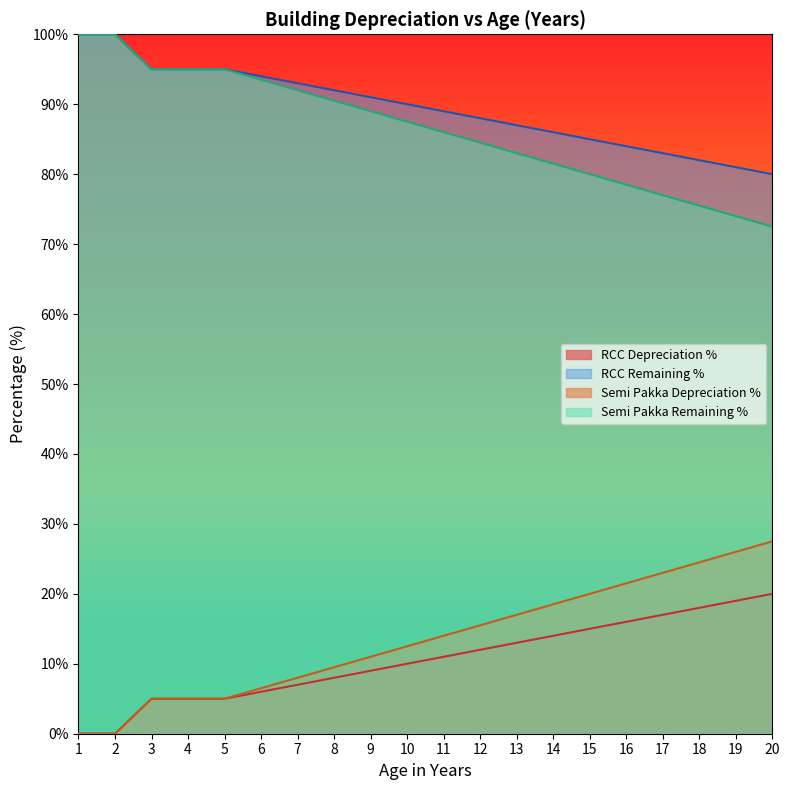

Between 4 and 17, which is larger?

17